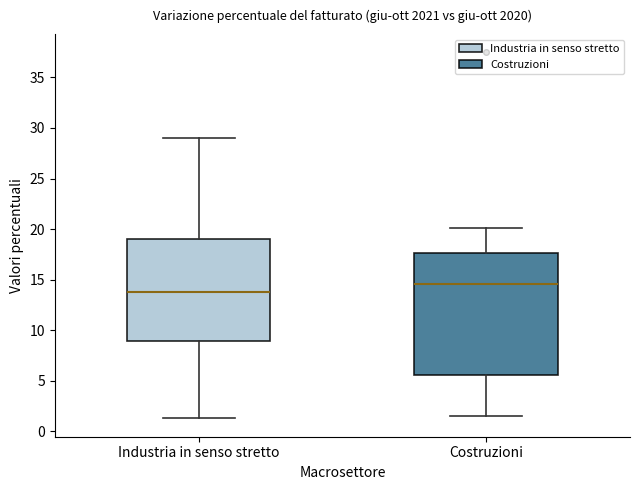

Which box's median line is the lowest?

Industria in senso stretto